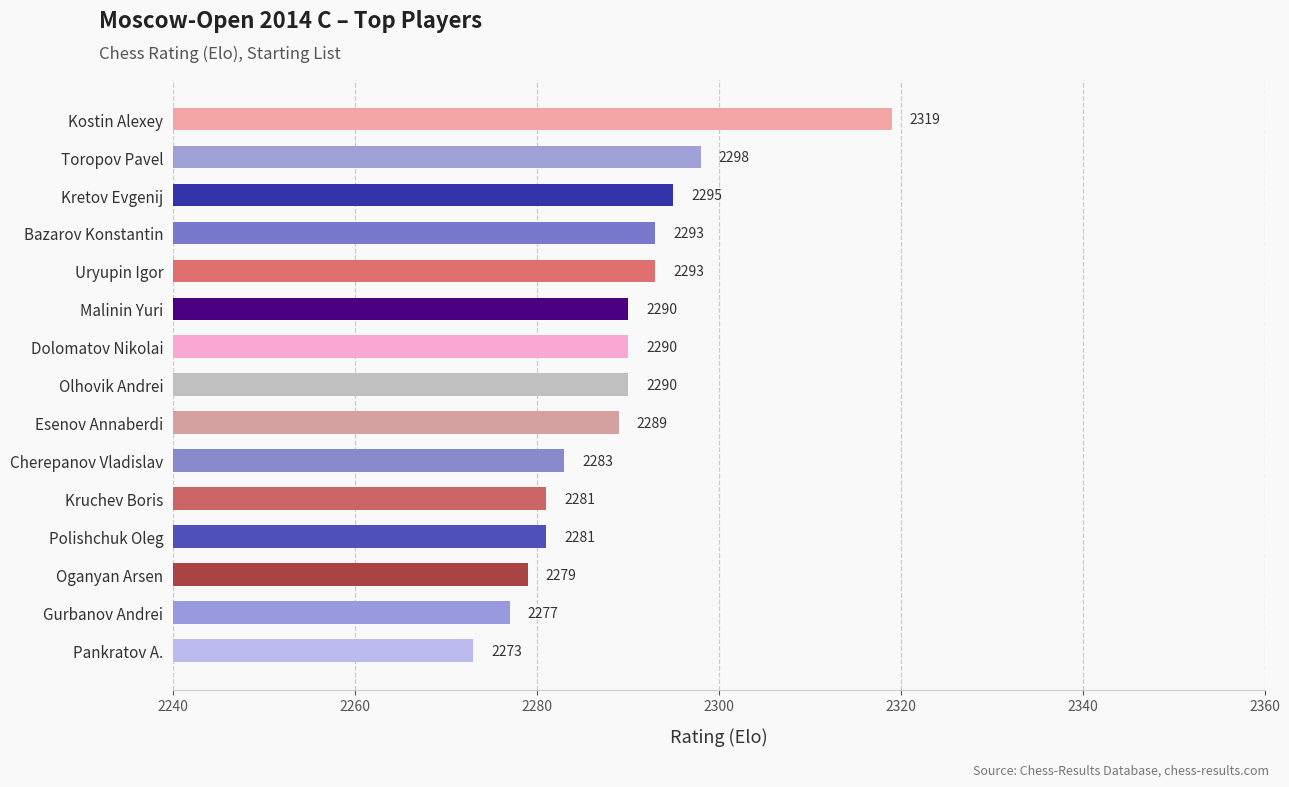

What is the greatest value displayed?

2319